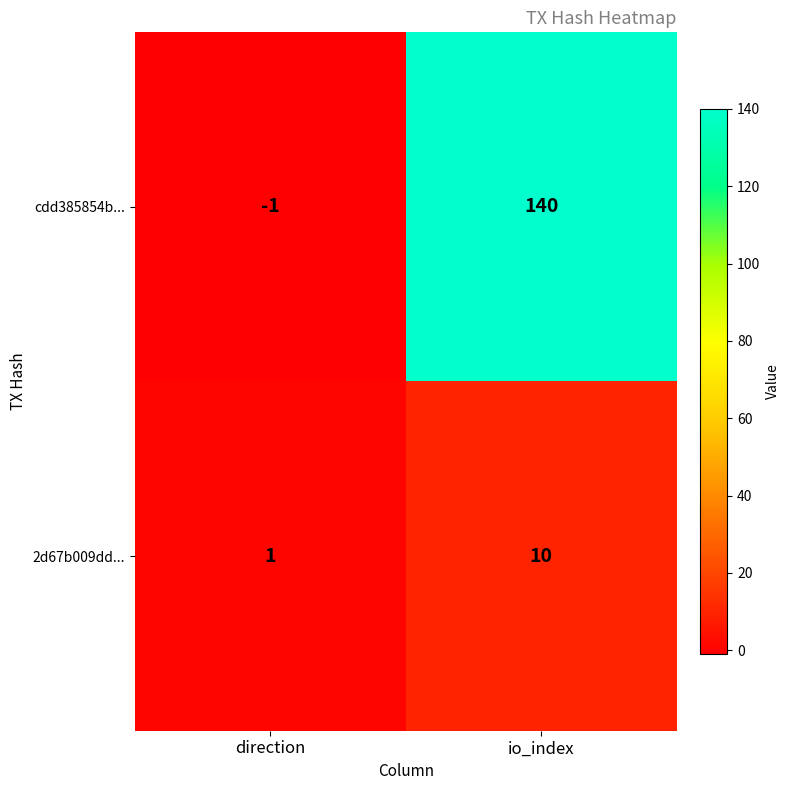

At how many categories does at least one series exceed 43?

1